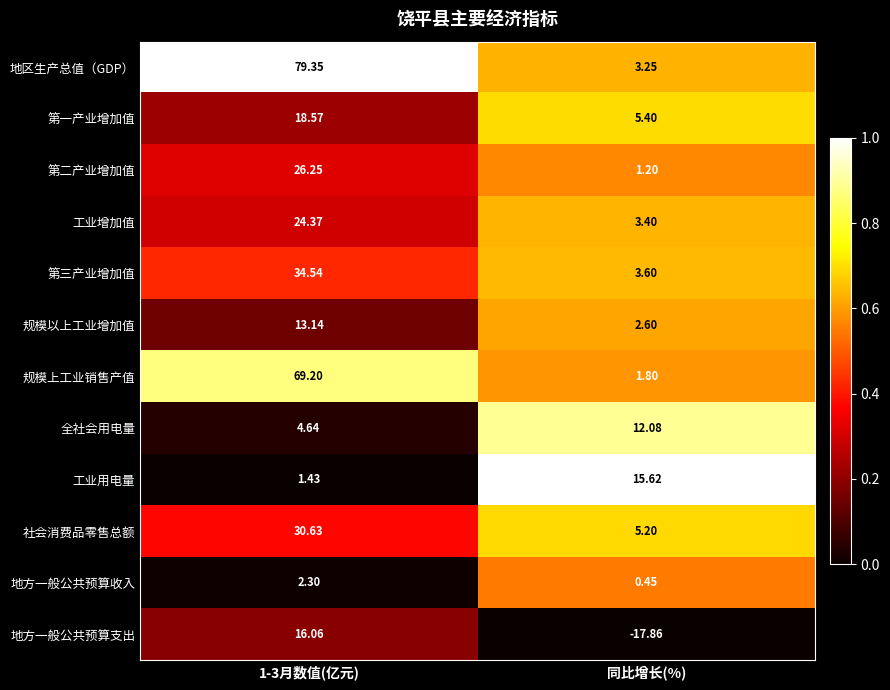

At which label is 第三产业增加值 closest to 19?

同比增长(%)